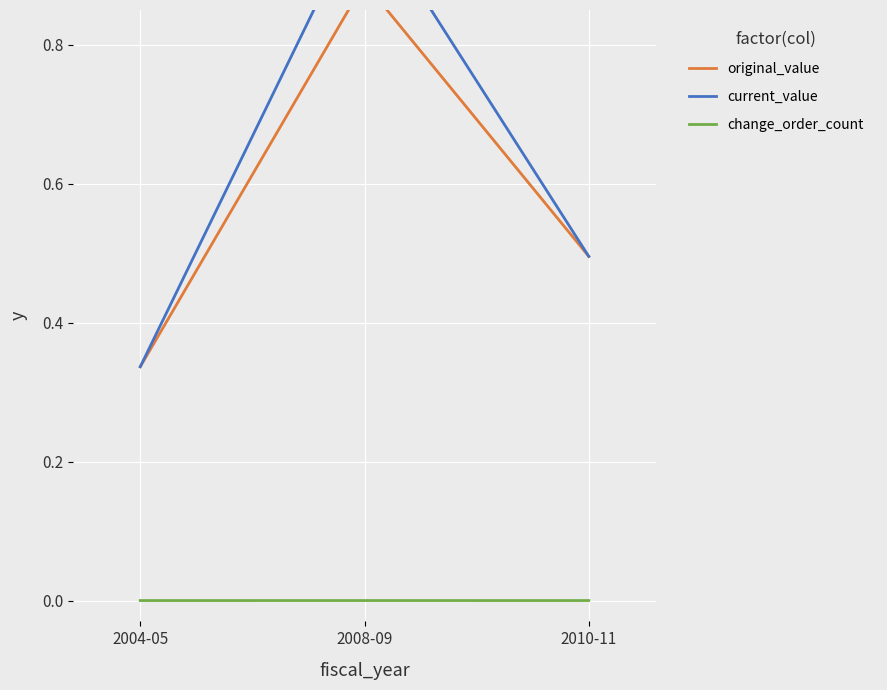

What is the label of the 3rd point from the left?

2010-11